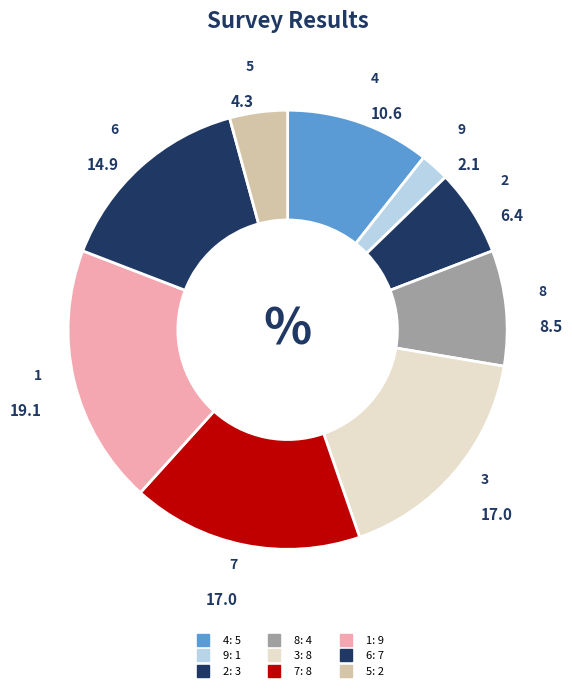

What is the total percentage of 2 and 6?

21.3%